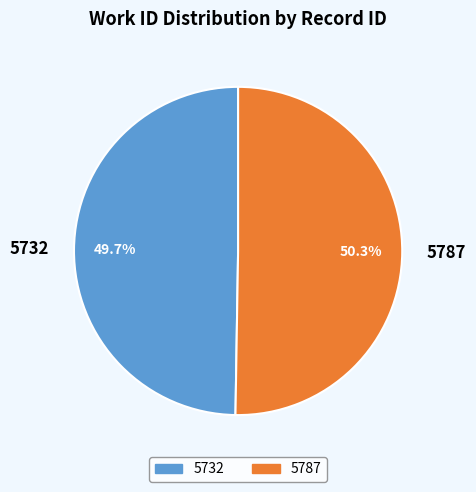

What portion of the pie excludes 5787?

49.7%